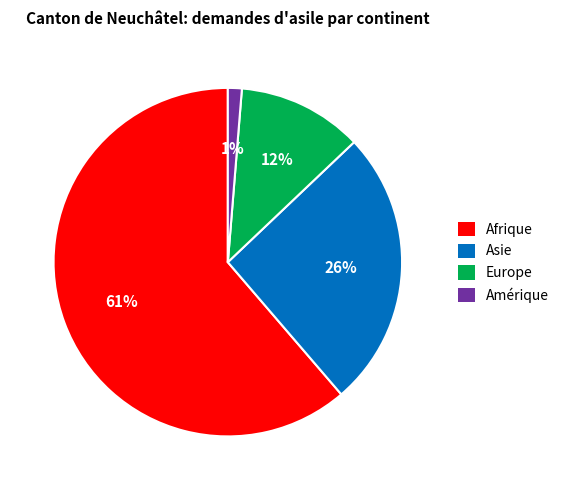

Is there a majority slice in this chart?

Yes